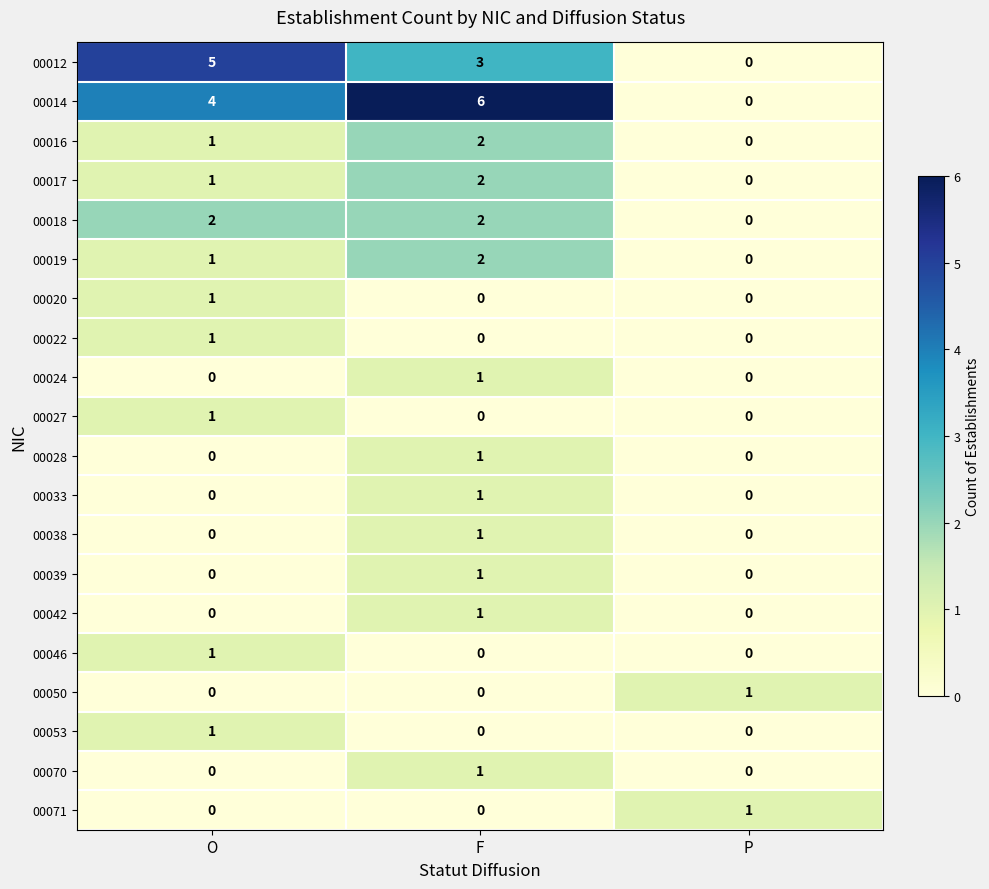

Rank the categories by 00019 value from lowest to highest.

P, O, F